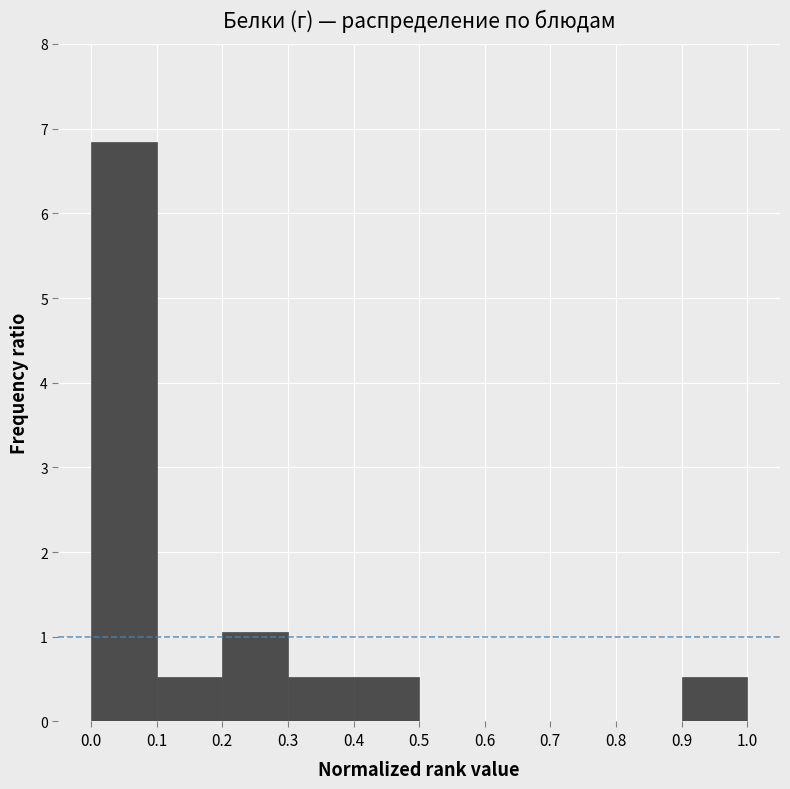

Reading left to right, transcribe this chart: for each bar, give the range it covers on the x-axis and its height. The values are not printed on the chart, so give them approximately, as read against the axis.

0.0 to 0.1: 6.8
0.1 to 0.2: 0.5
0.2 to 0.3: 1.1
0.3 to 0.4: 0.5
0.4 to 0.5: 0.5
0.5 to 0.6: 0
0.6 to 0.7: 0
0.7 to 0.8: 0
0.8 to 0.9: 0
0.9 to 1.0: 0.5